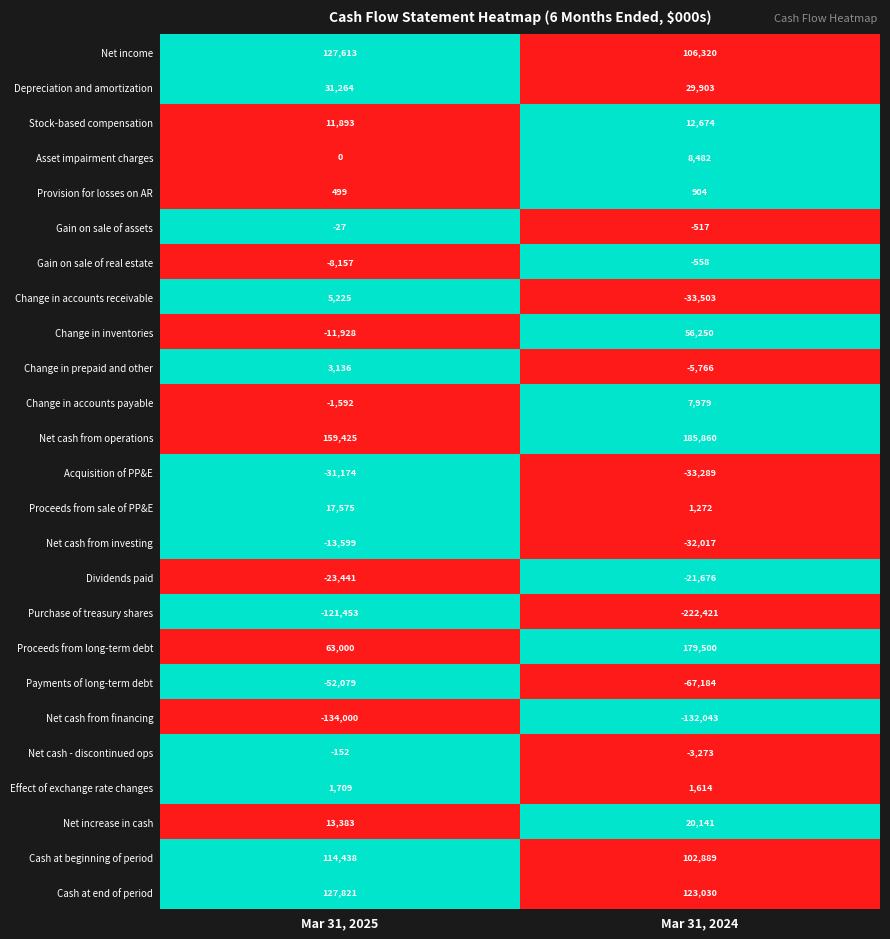

Which category has the highest value across all series?

Mar 31, 2024